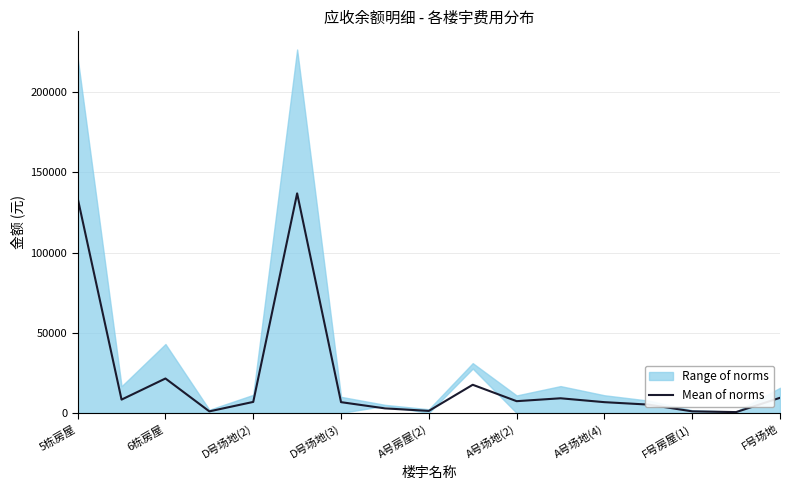

The value of Mean of norms at D号场地(2) is 6897.2. True or false?

True